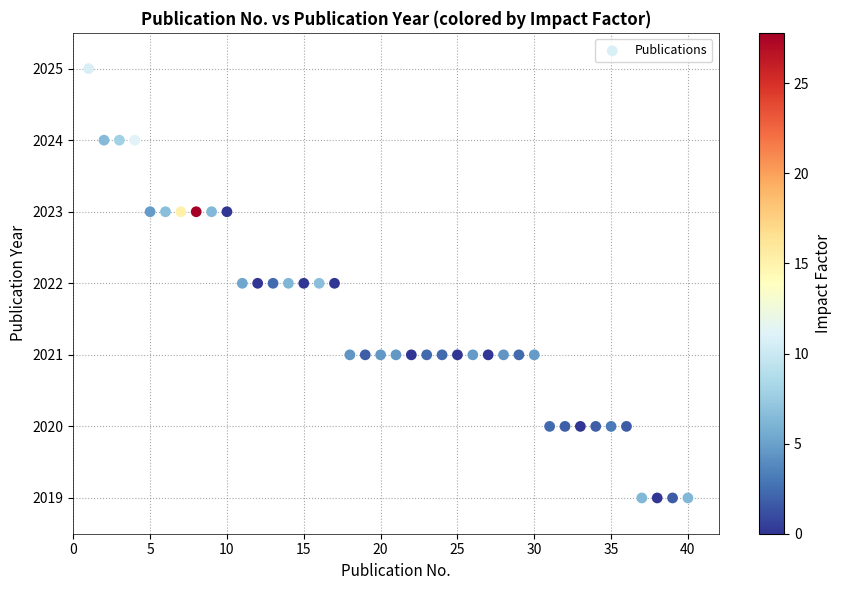

What is the range of X values (max minus min)?

39